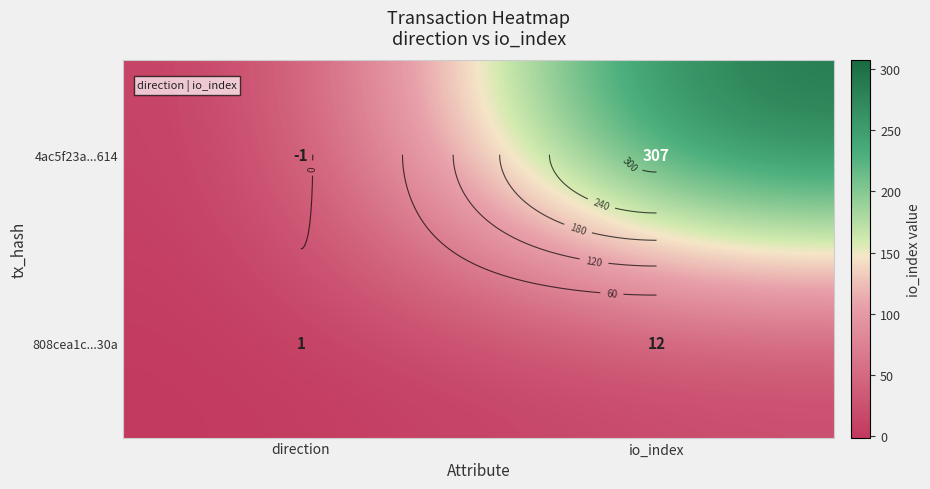

True or false: 808cea1c...30a has a value of 12 at io_index.

True